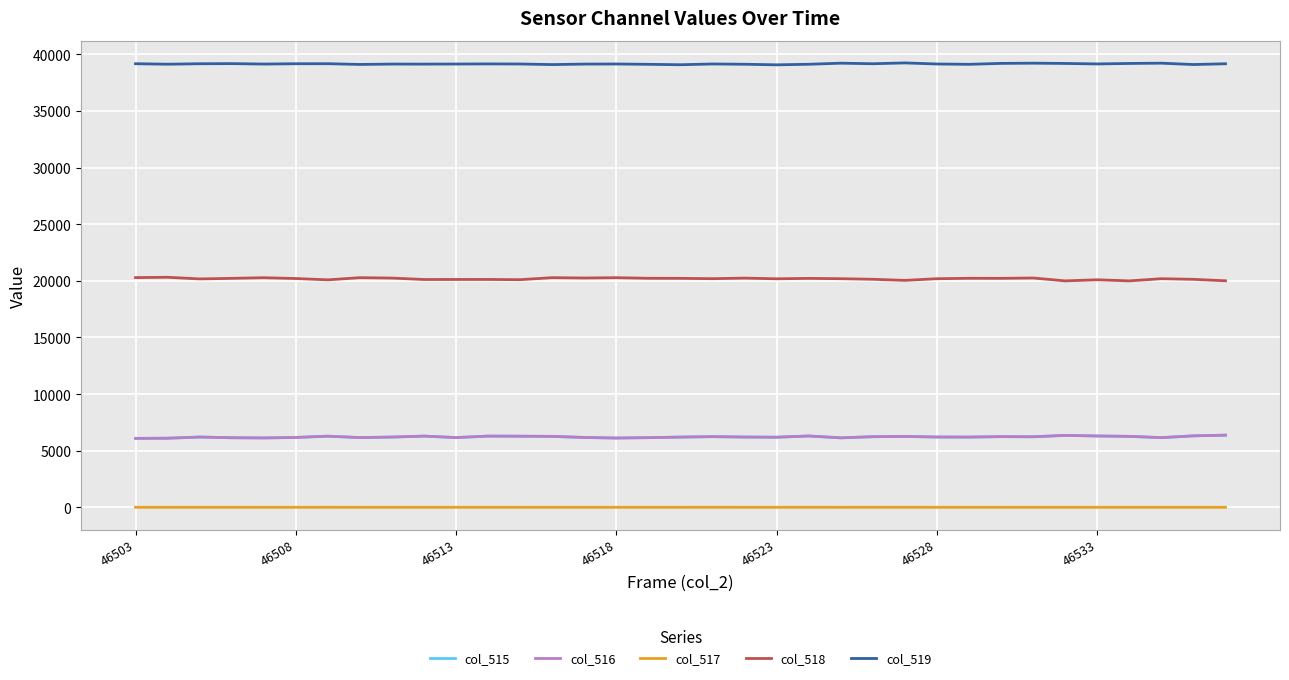

What is the maximum value shown in the chart?

39239